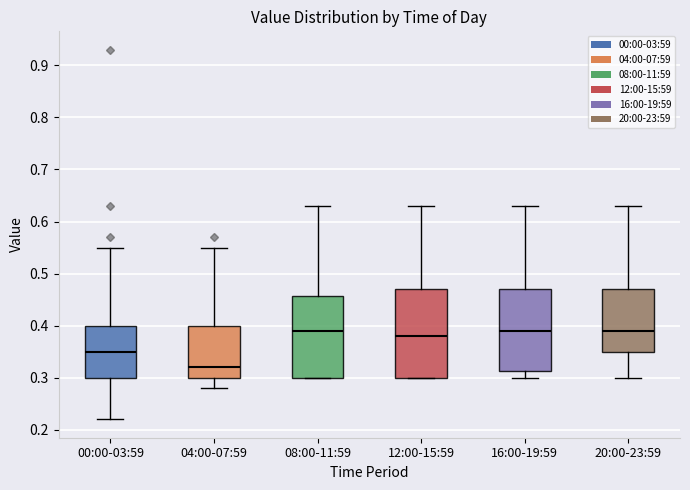

Which box is the tallest, from its lower edge to its upper edge?

12:00-15:59